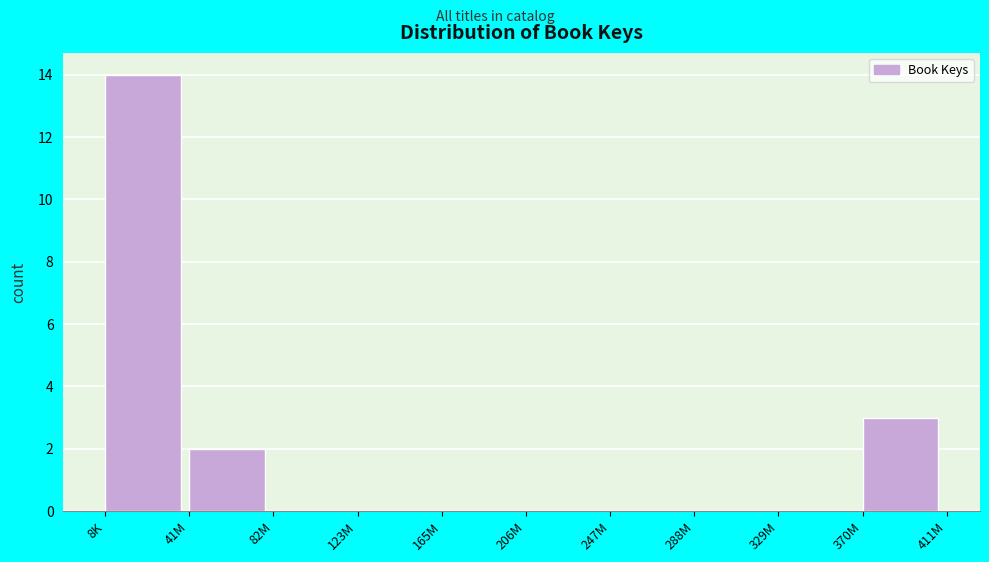

Reading left to right, what are all the values shown in this chart?

8K=14	41M=2	82M=0	123M=0	165M=0	206M=0	247M=0	288M=0	329M=0	370M=3